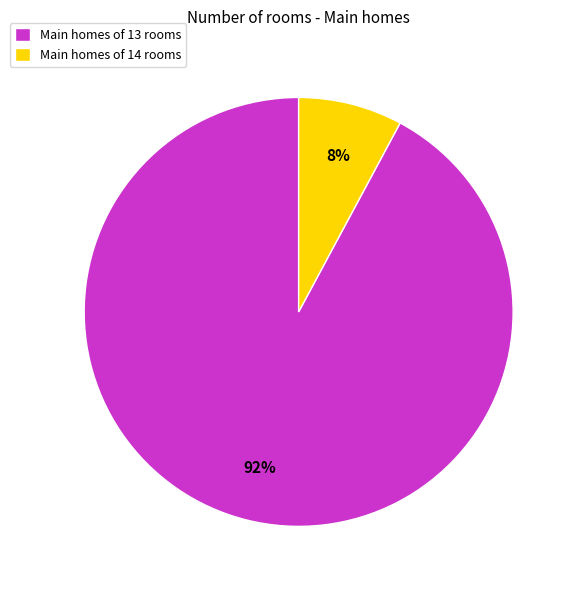

How many segments does this pie chart have?

2